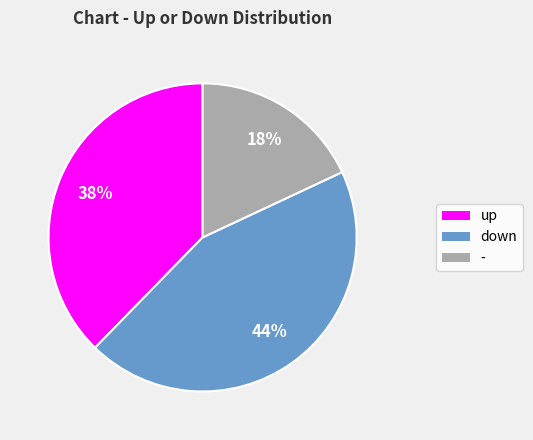

How many segments does this pie chart have?

3